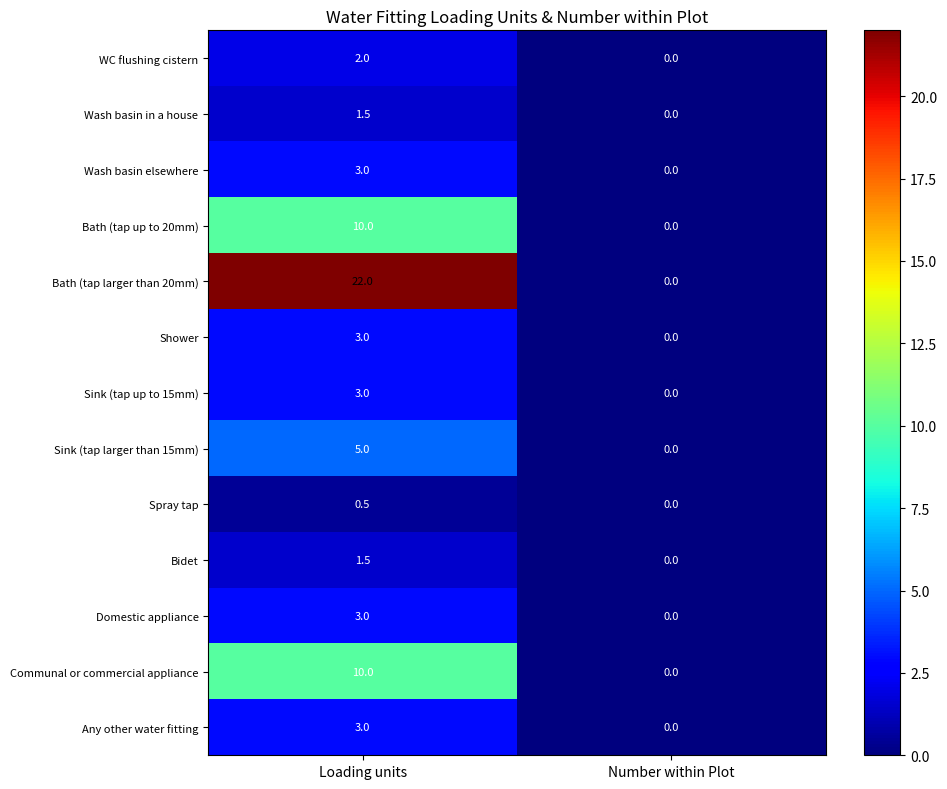

How many values in the Bidet series exceed 1?

1